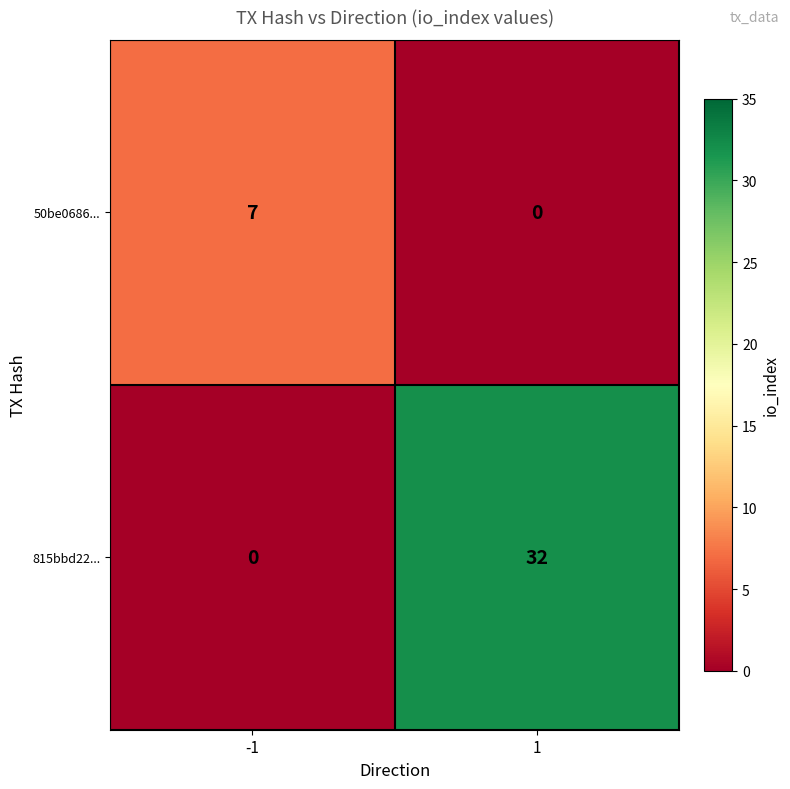

The value of 815bbd22... at 1 is 10. True or false?

False